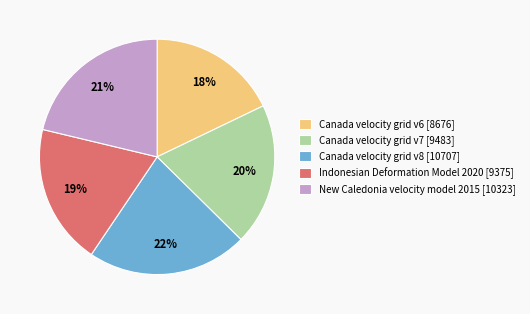

Which has a higher value, Canada velocity grid v8 or Canada velocity grid v7?

Canada velocity grid v8